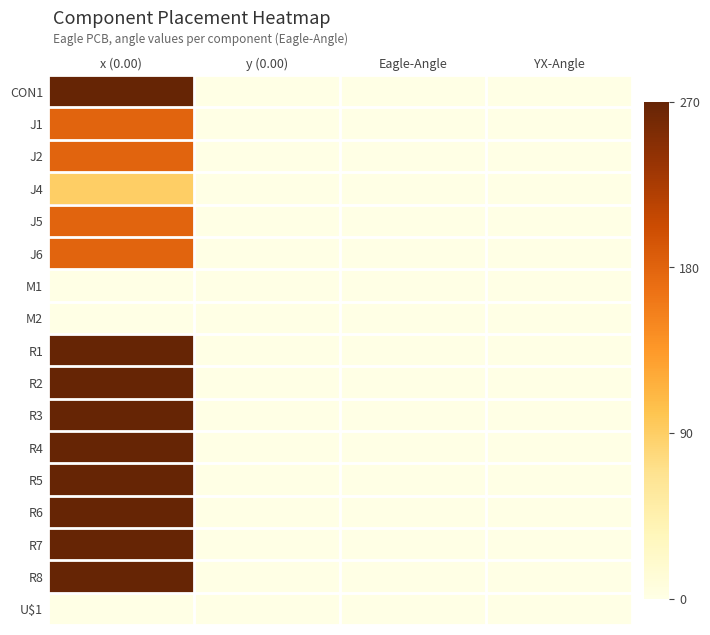

At how many categories does at least one series exceed 238?

1